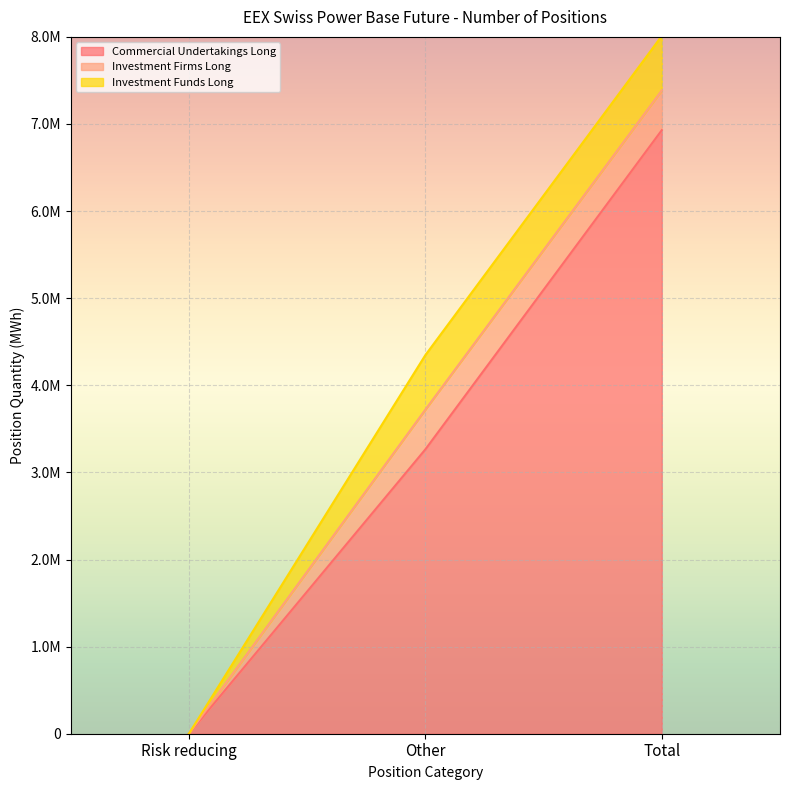

At which category is the sum across all series the highest?

Total